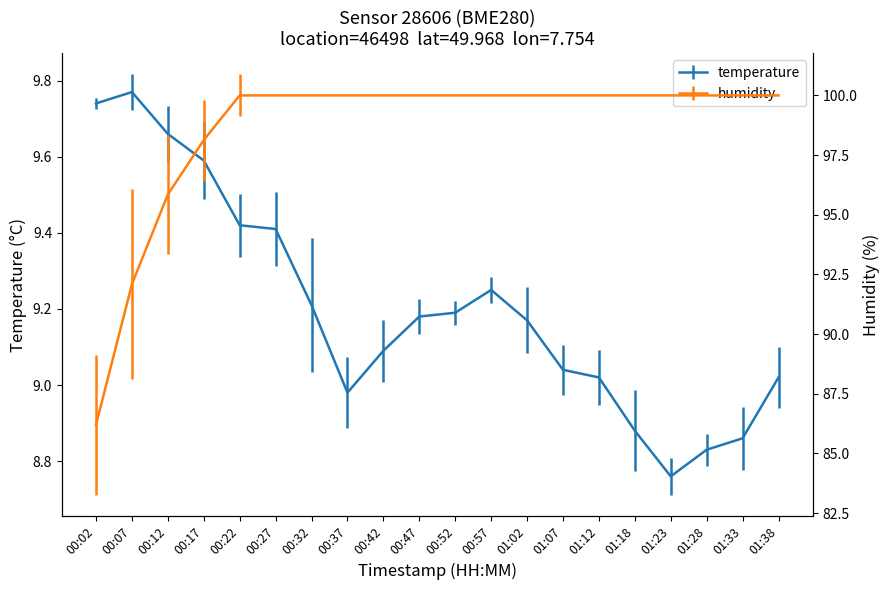

What is the approximate value of humidity at 01:02?

100.0